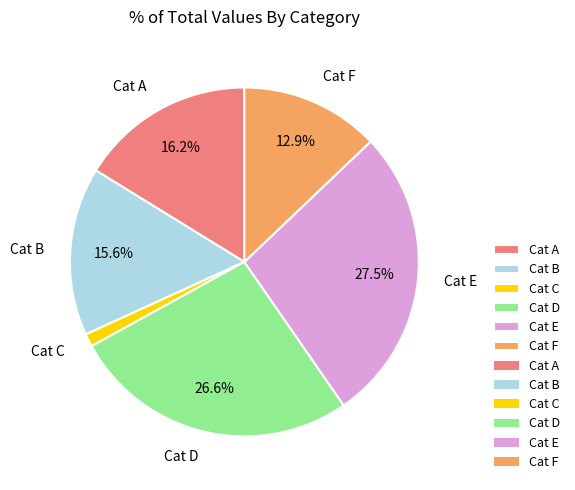

Between Cat B and Cat C, which is larger?

Cat B